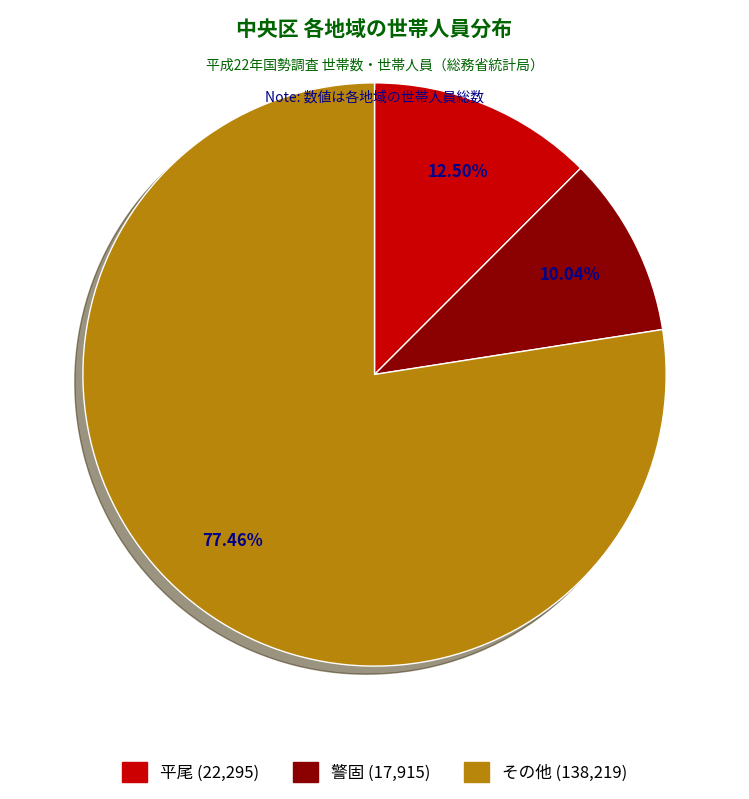

Does any single category account for the majority?

Yes